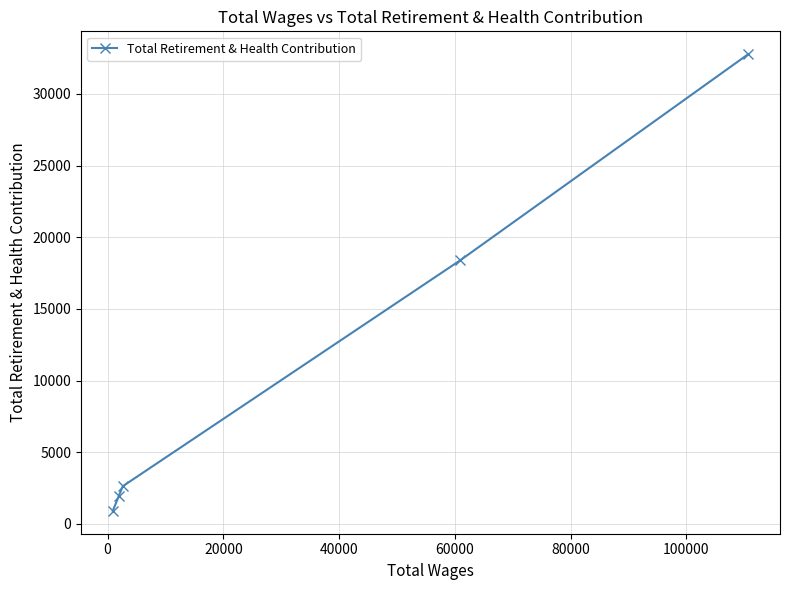

Reading right to left, extract all data points from this chart.

32772	18391	2630	1950	910